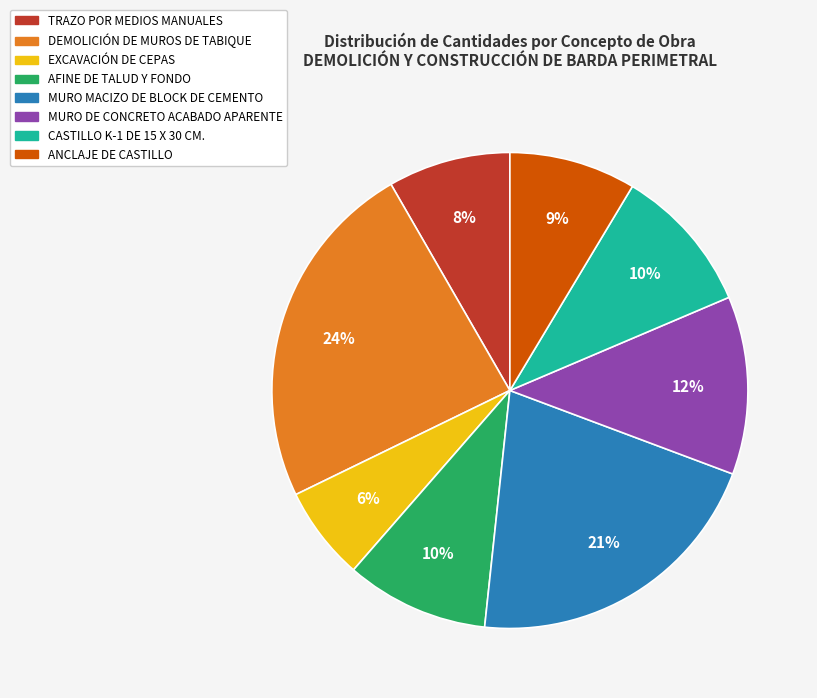

Which category has the biggest portion of the pie?

DEMOLICIÓN DE MUROS DE TABIQUE